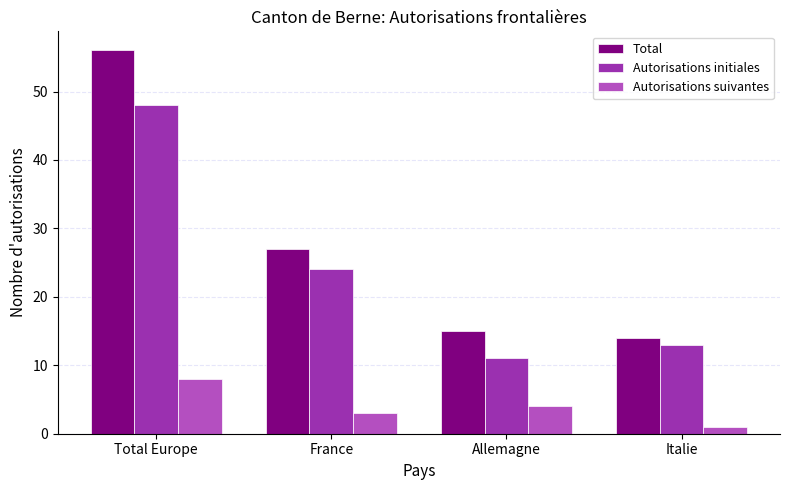

List the series in order of their overall mean, highest first.

Total, Autorisations initiales, Autorisations suivantes